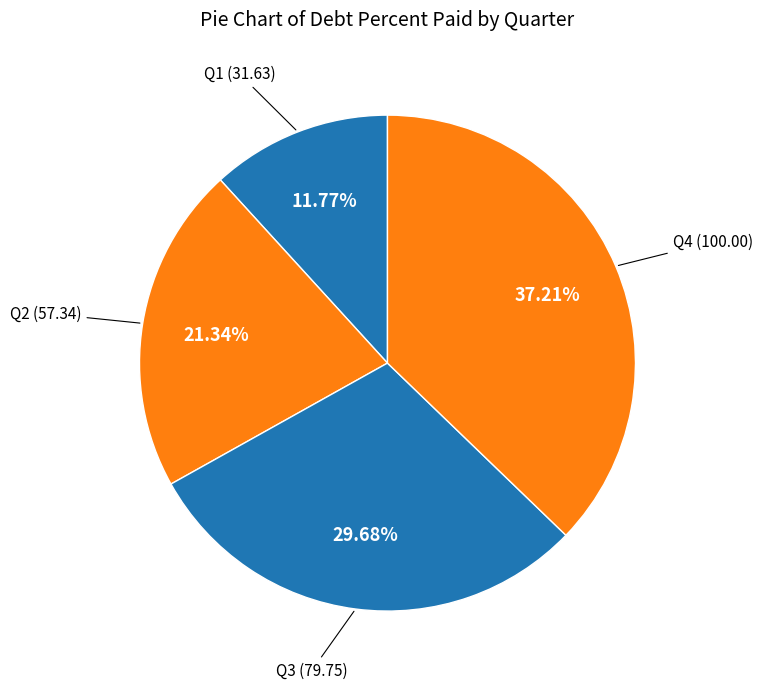

Does any single category account for the majority?

No